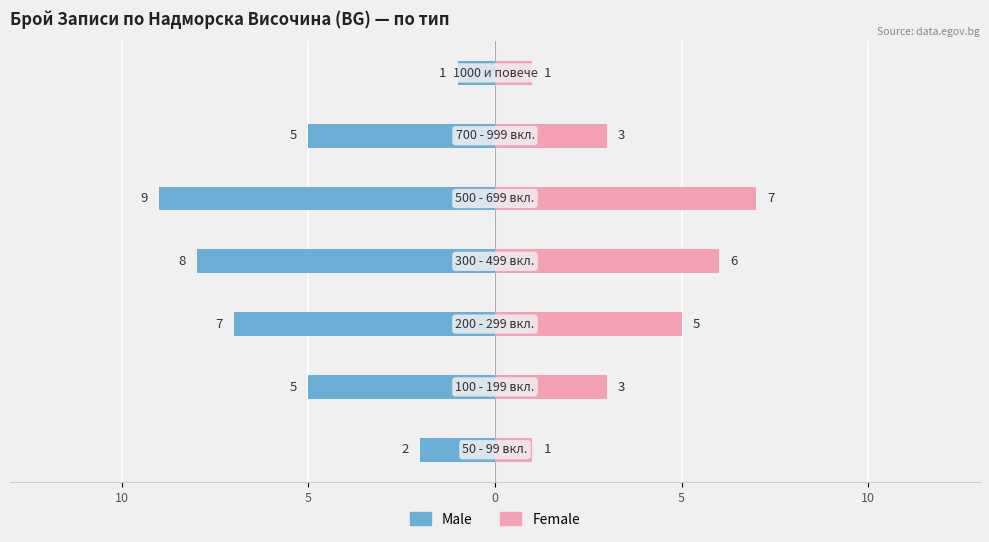

What is the total value across all series at 5?

-1